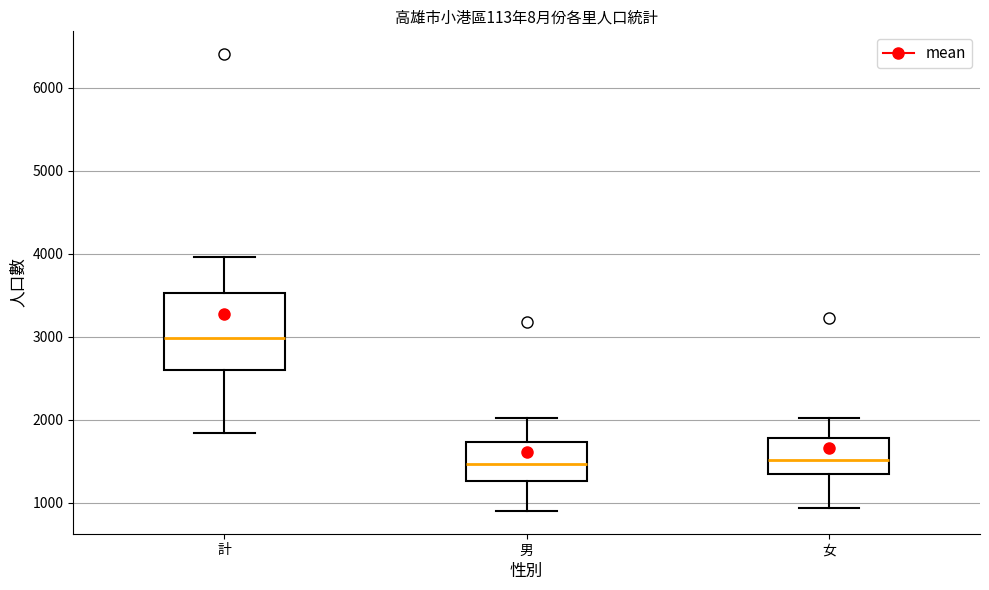

Where does the upper whisker of the box for 男 end on the y-axis? The values are not printed on the chart, so give them approximately, as read against the axis.

2000